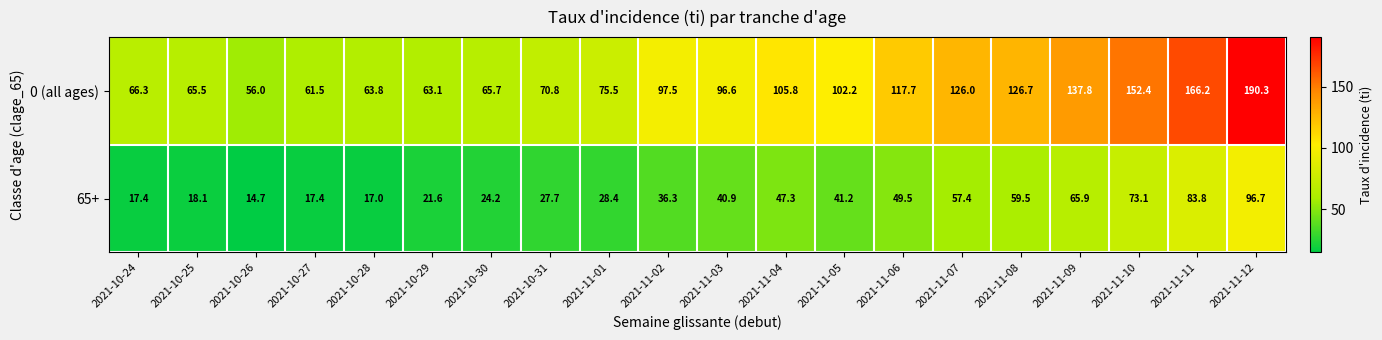

Which series changed the most between 2021-10-26 and 2021-11-05?

0 (all ages)